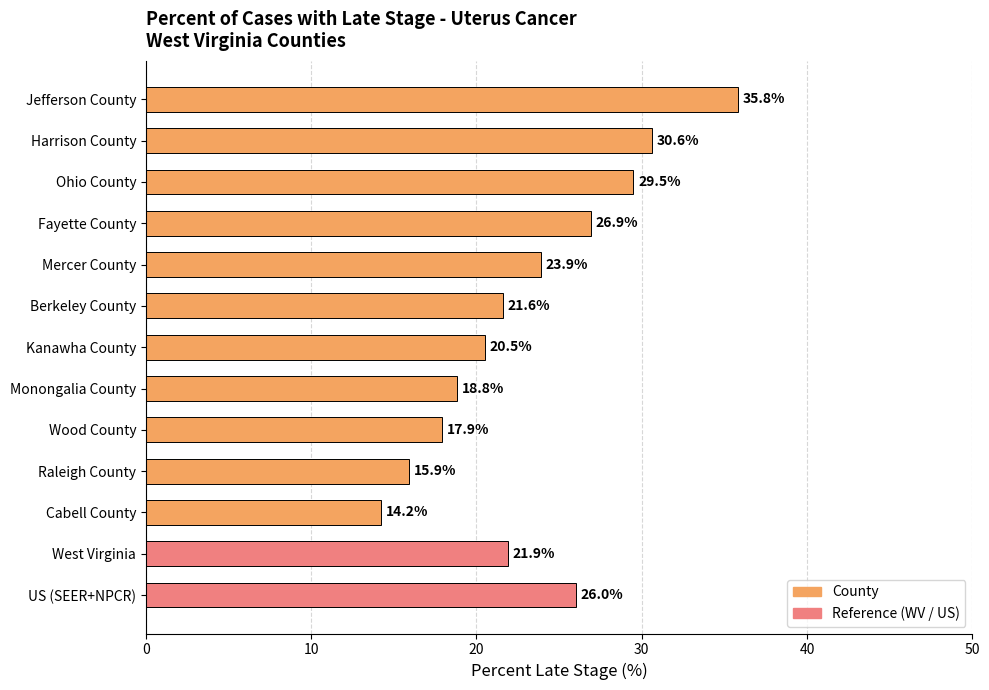

What is the change in value from Harrison County to West Virginia?

-8.7